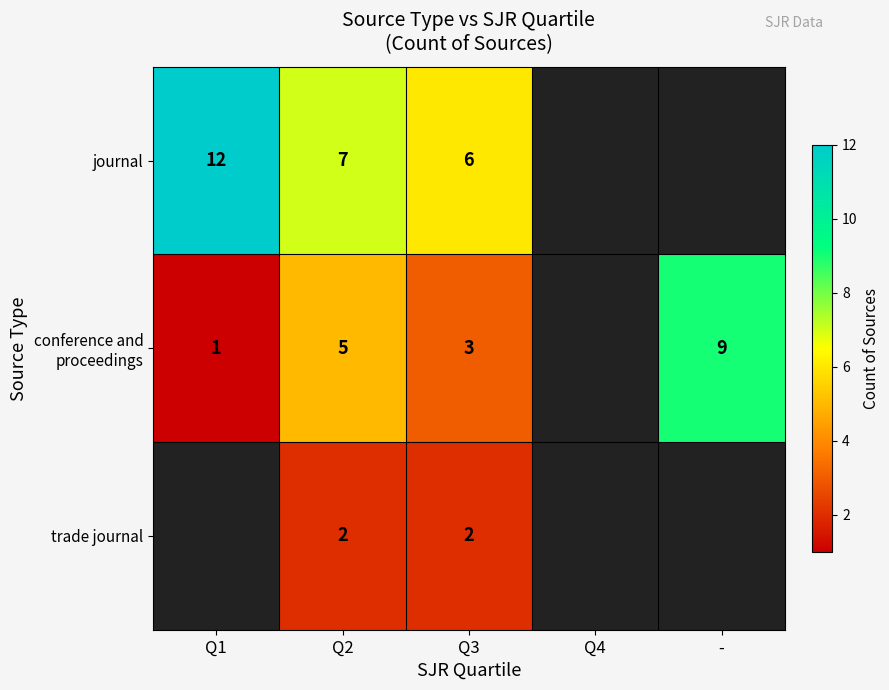

What is the difference between the highest and lowest values at Q2?

5